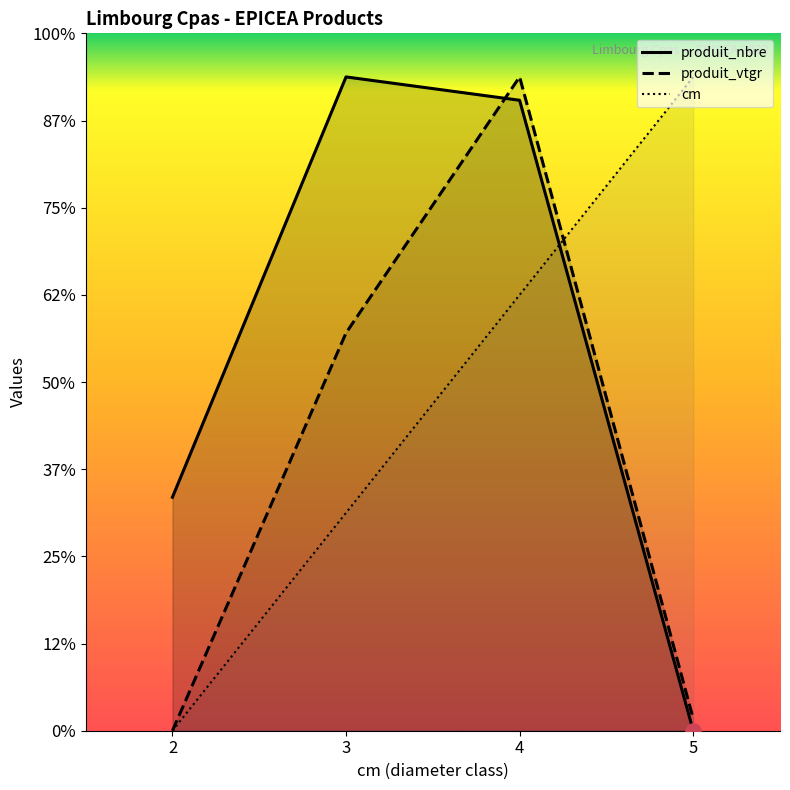

What are all the series names shown in the legend?

cm, produit_nbre, produit_vtgr